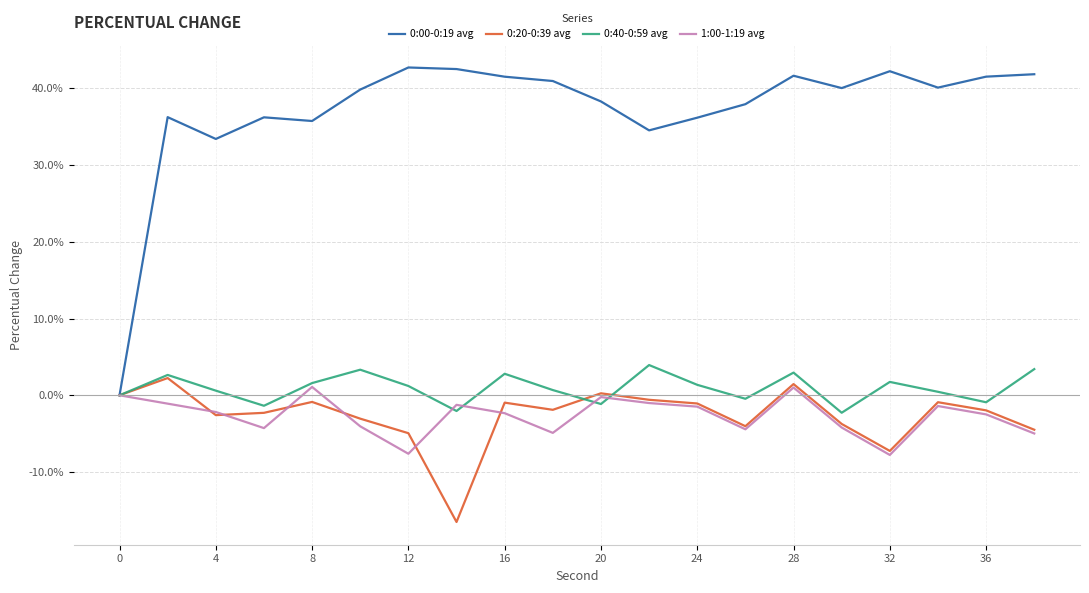

What is the highest value of the 0:20-0:39 avg series?

2.2